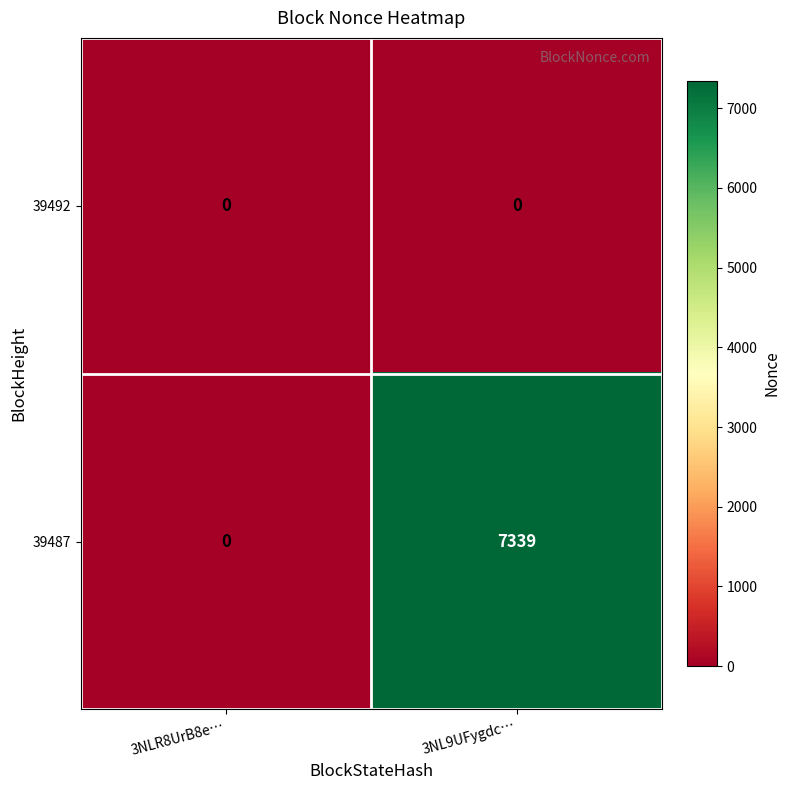

At which category does the chart reach its peak across all series?

3NL9UFygdc…